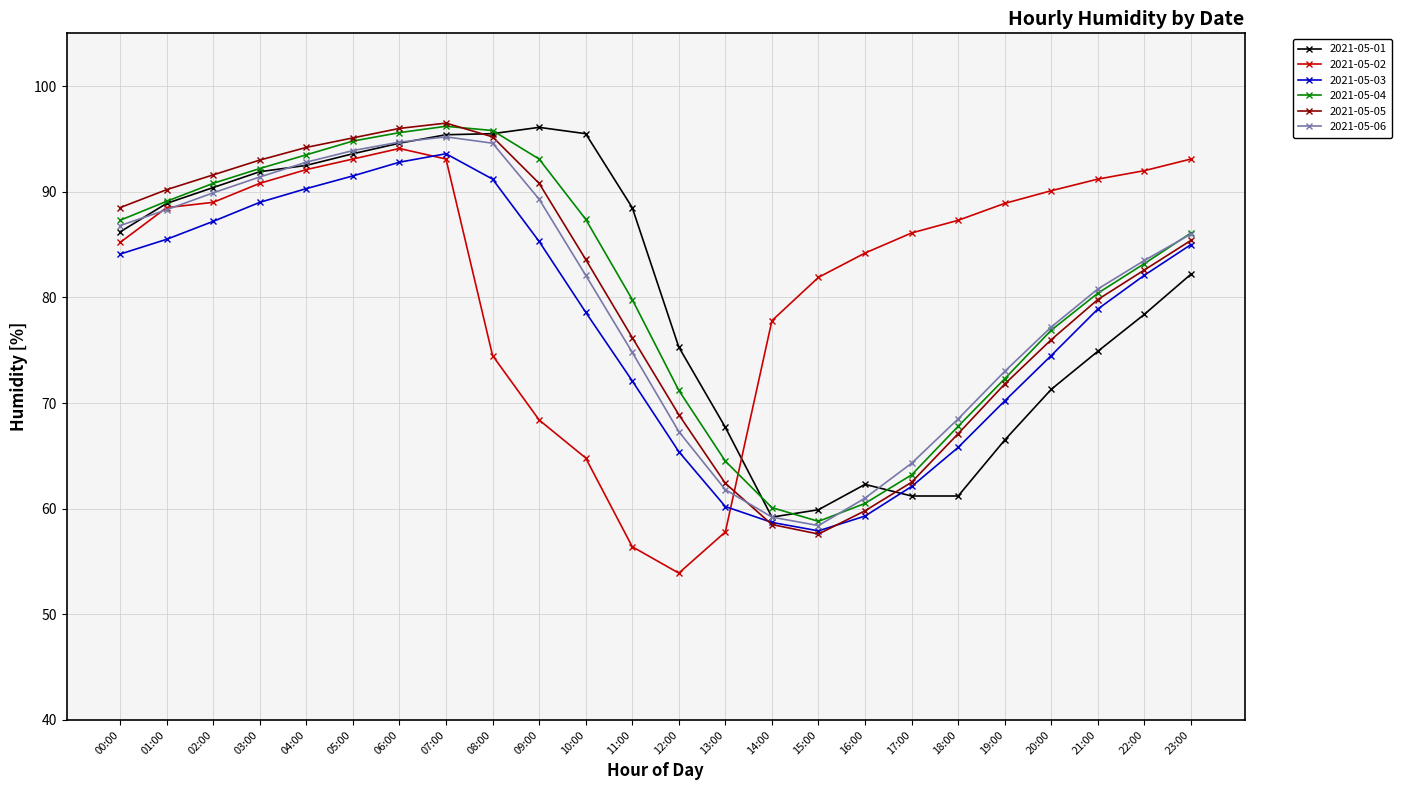

Which category has the lowest value across all series?

12:00